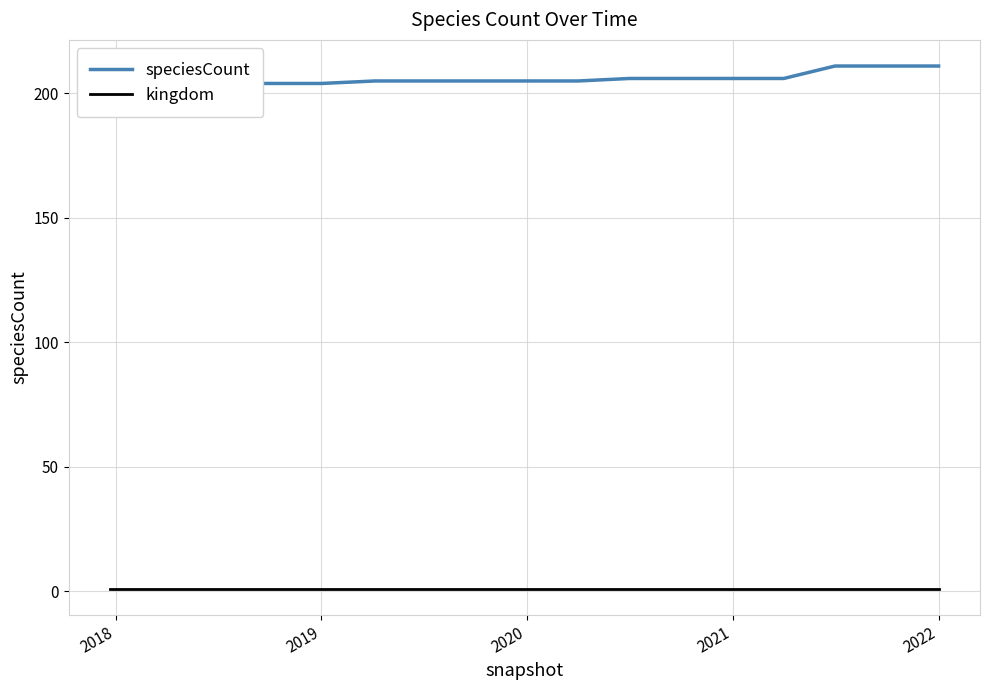

Which series has the largest total across all categories?

speciesCount